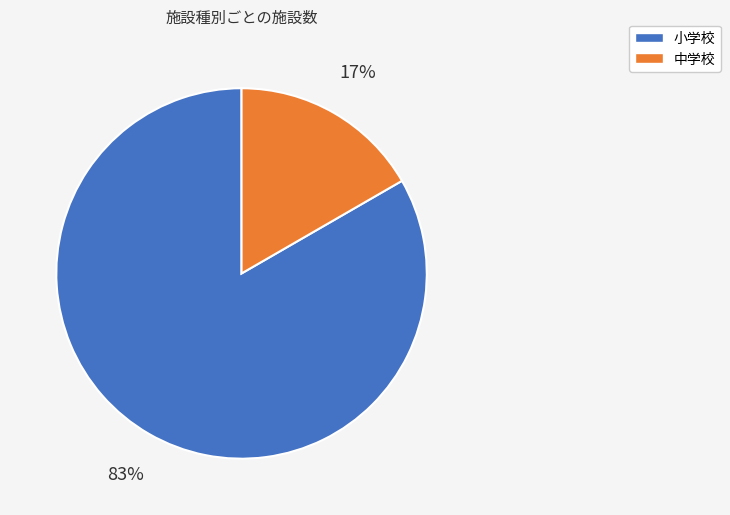

How many segments does this pie chart have?

2